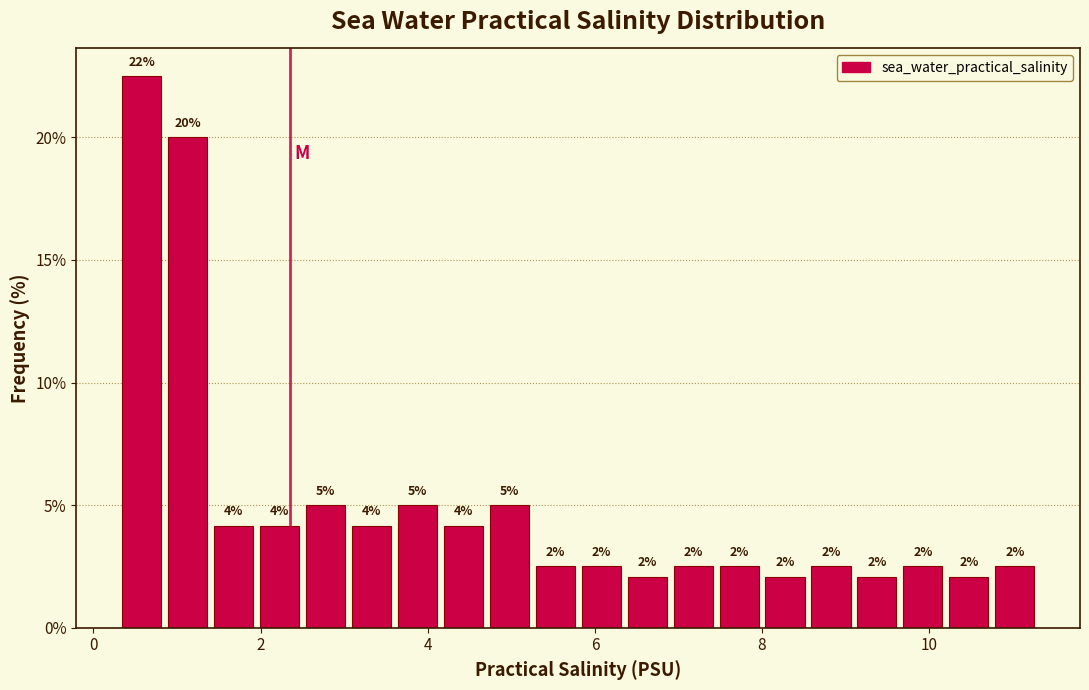

Around what value on the x-axis is the tallest bar? Give the approximate position of its centre, as read against the axis.

0.6